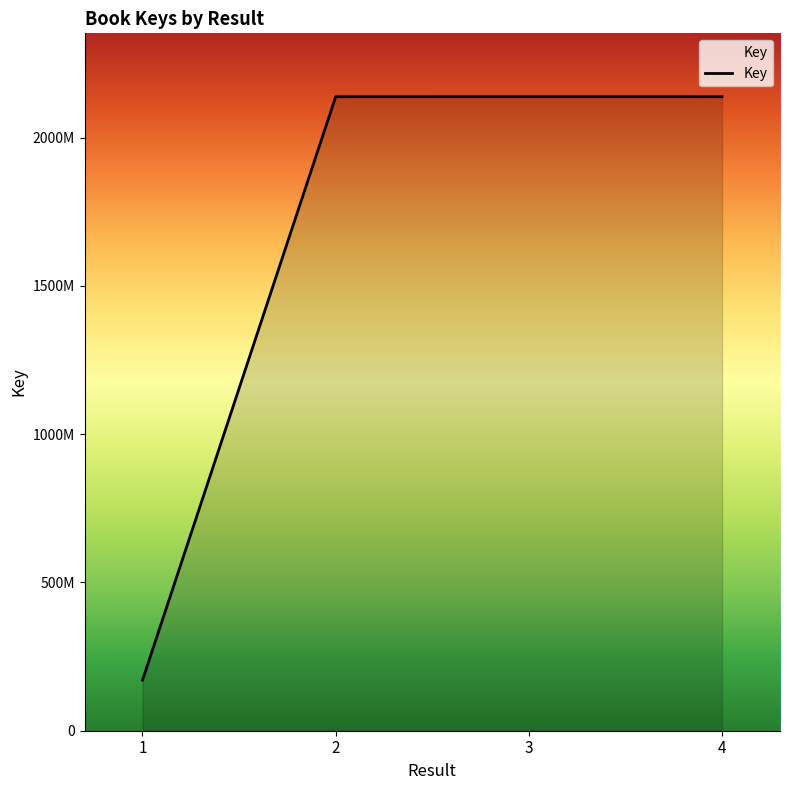

List the labels in order of value, largest first.

4, 3, 2, 1